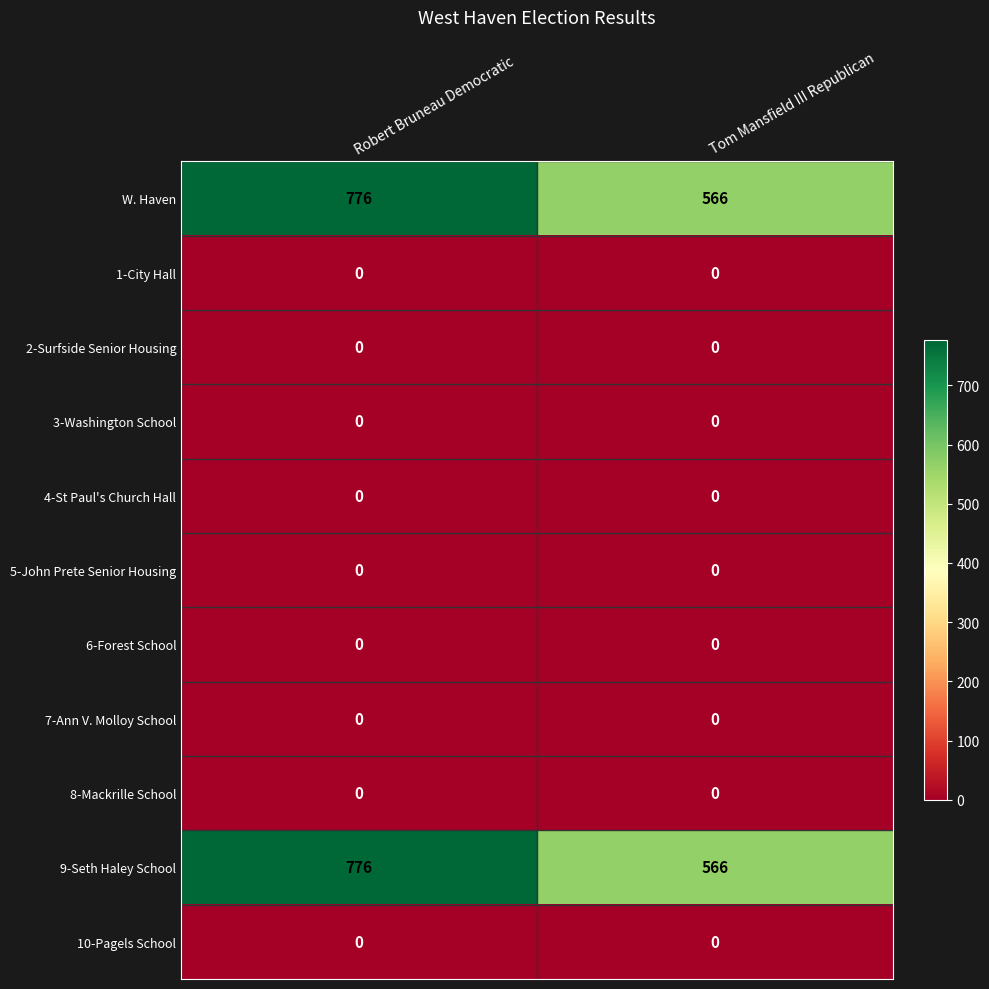

Reading left to right, transcribe all the data shown in this chart.

W. Haven: 776	566
1-City Hall: 0	0
2-Surfside Senior Housing: 0	0
3-Washington School: 0	0
4-St Paul's Church Hall: 0	0
5-John Prete Senior Housing: 0	0
6-Forest School: 0	0
7-Ann V. Molloy School: 0	0
8-Mackrille School: 0	0
9-Seth Haley School: 776	566
10-Pagels School: 0	0